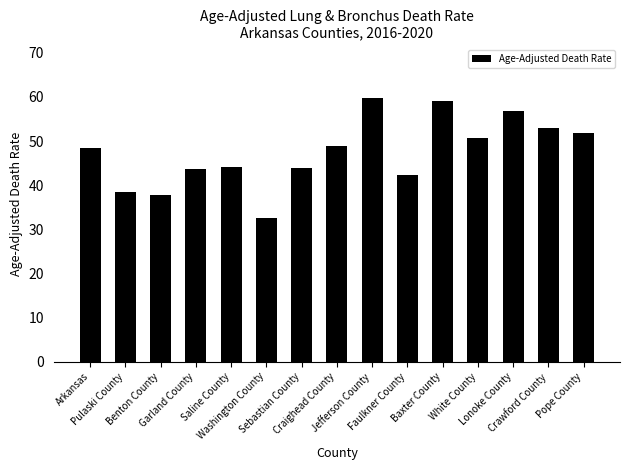

What is the greatest value displayed?

59.7